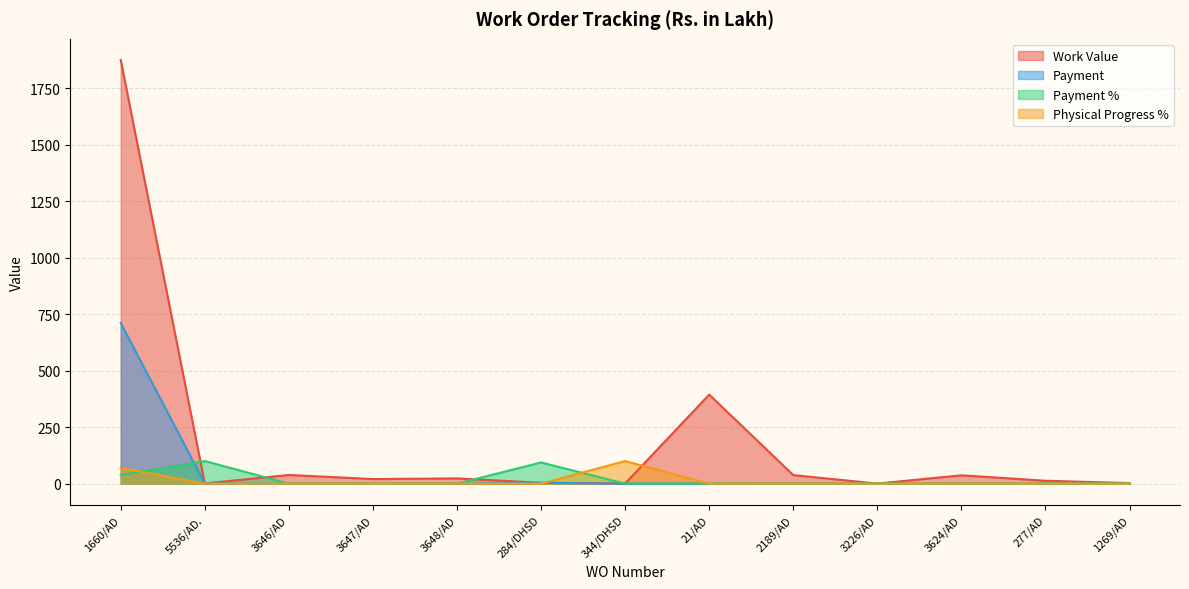

Read the Work Value value at 21/AD.

393.9